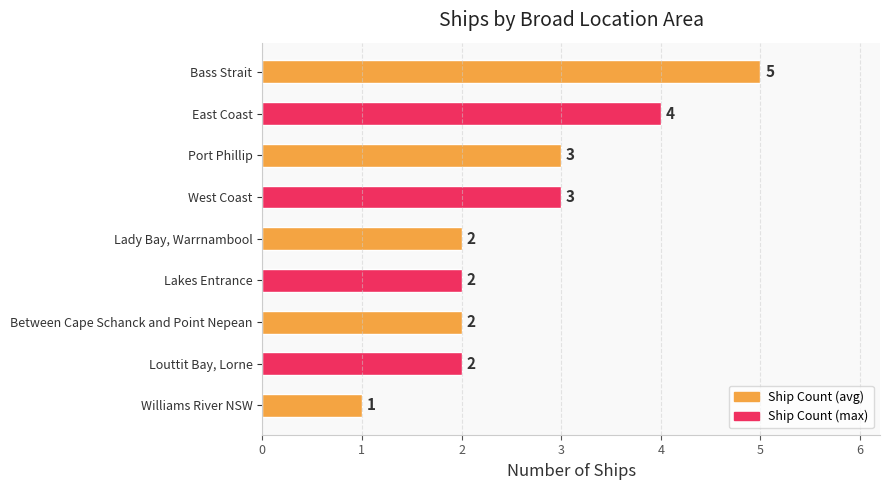

Between Lady Bay, Warrnambool and Williams River NSW, which is larger?

Lady Bay, Warrnambool